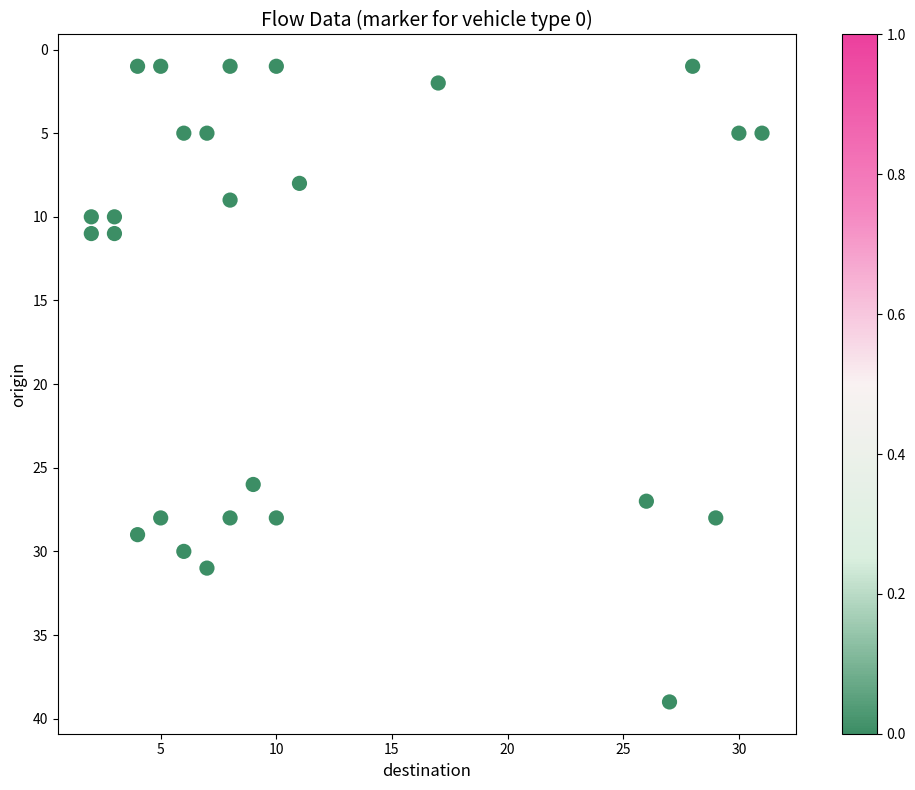

What Y value in the scatter plot is closest to 20?

26